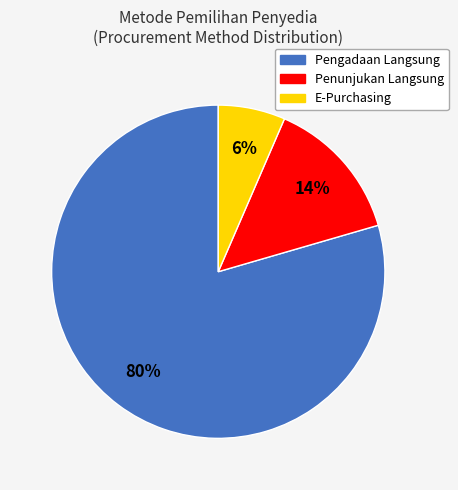

To the nearest percent, what portion does Penunjukan Langsung represent?

14%